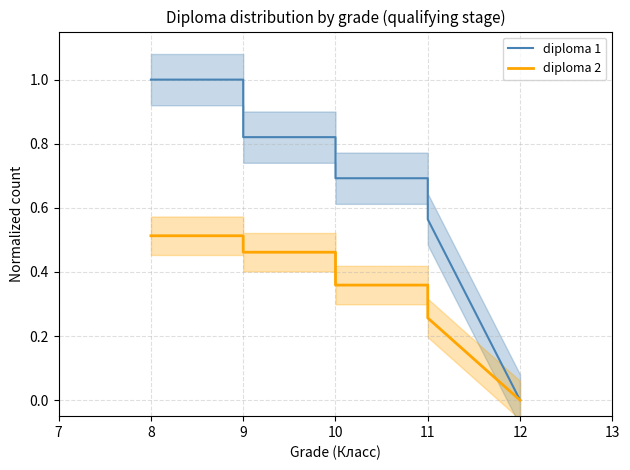

Read the diploma 1 value at 10.

0.7